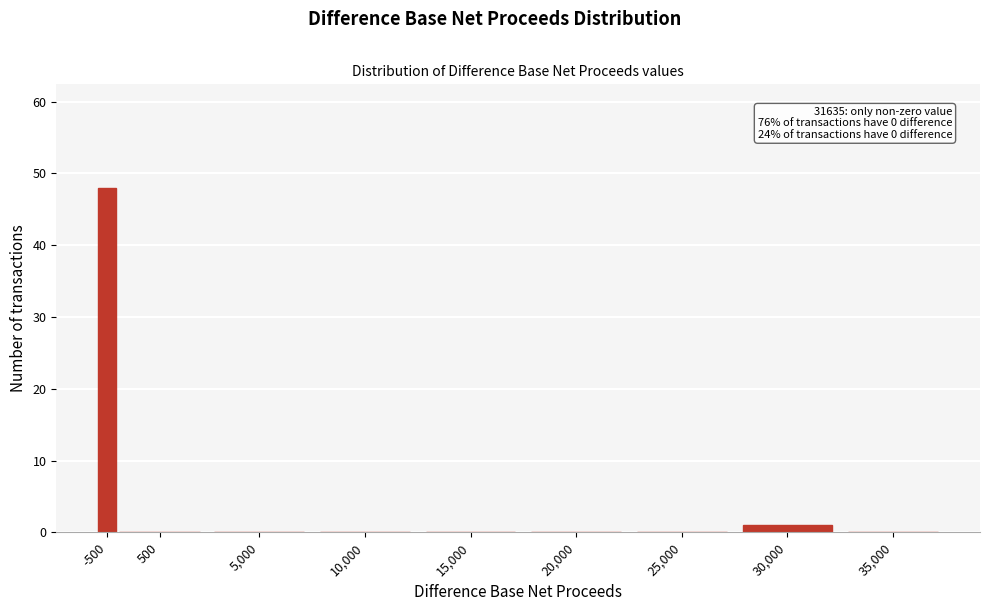

Reading left to right, extract all data points from this chart.

-500=48	500=0	5,000=0	10,000=0	15,000=0	20,000=0	25,000=0	30,000=1	35,000=0